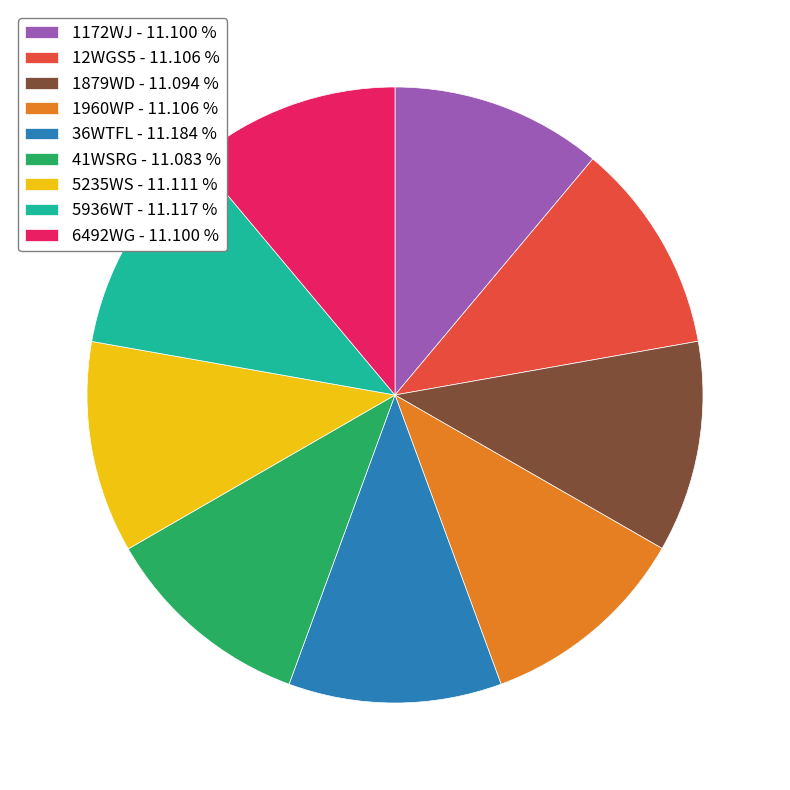

Do 1172WJ - 11.100 % and 12WGS5 - 11.106 % together represent more than half of the pie?

No